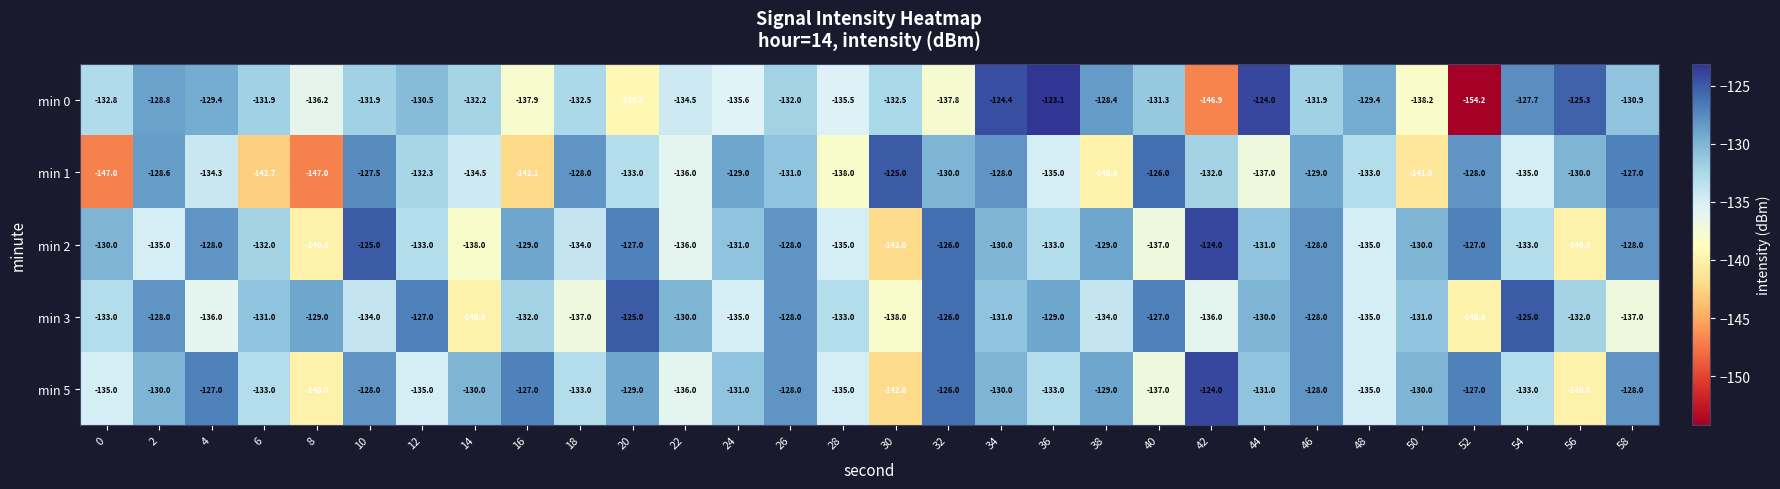

Which series changed the most between 2 and 10?

min 2